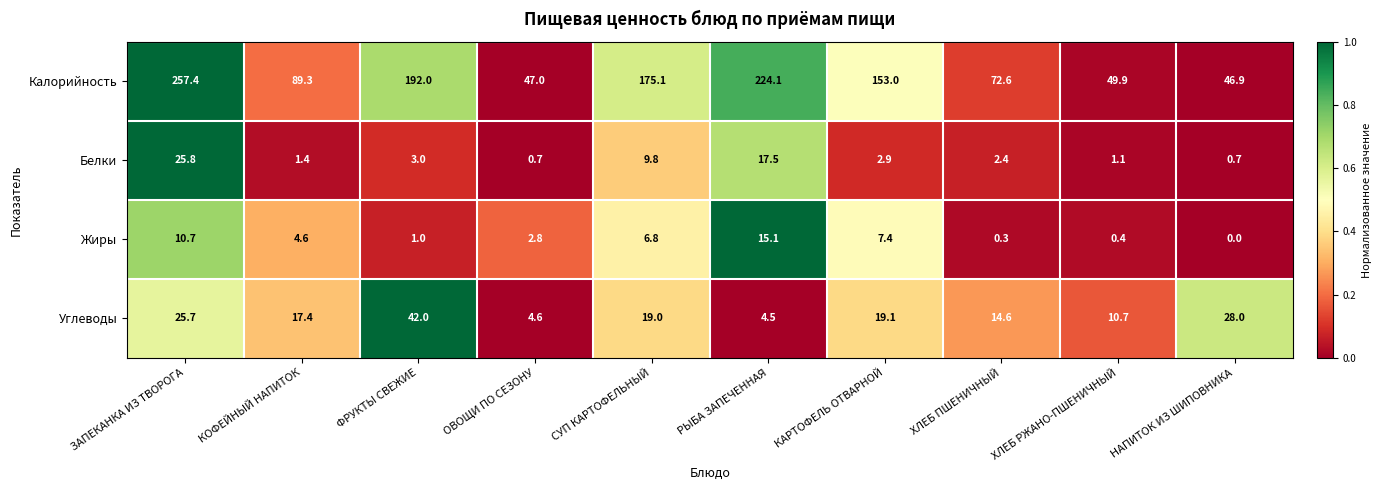

What is the total value across all series at СУП КАРТОФЕЛЬНЫЙ?

210.7